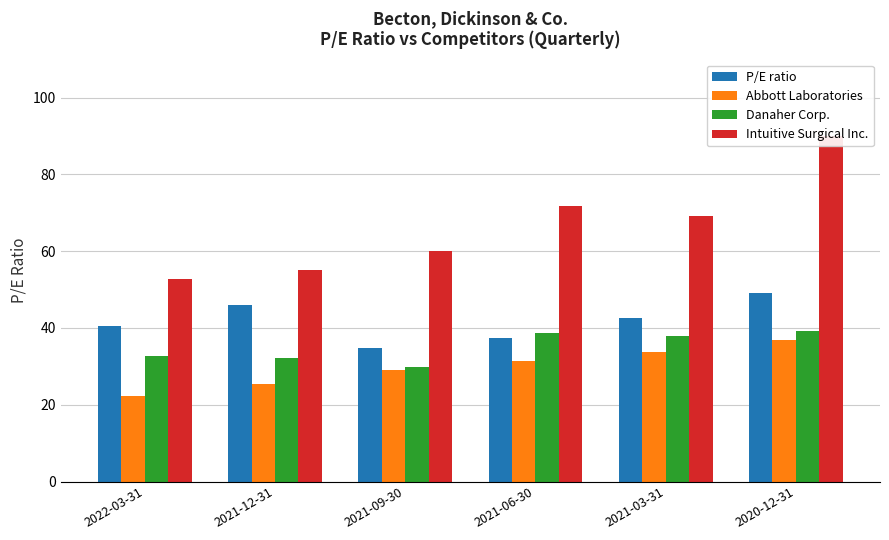

What is the label of the 3rd bar from the right?

2021-06-30